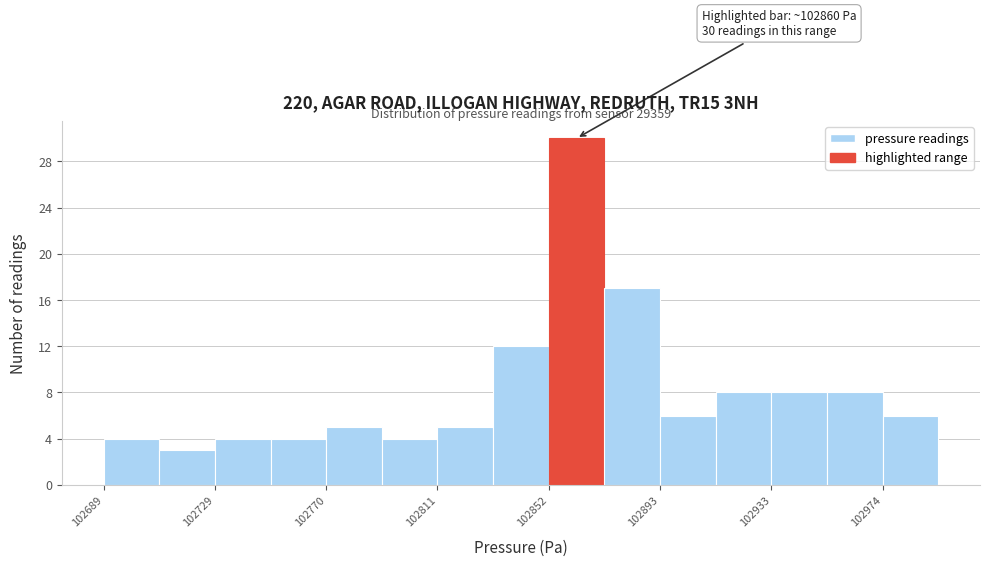

Which range on the x-axis has the tallest bar?

102850 to 102875